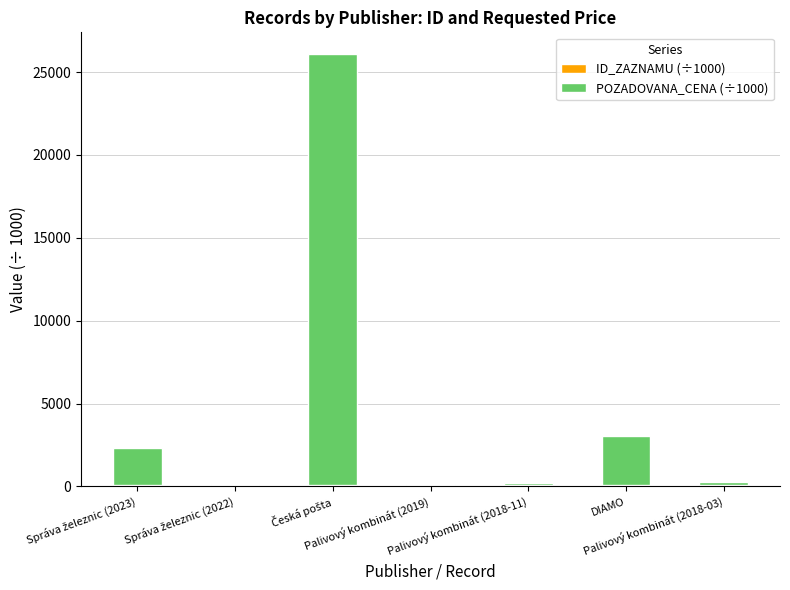

What is the label of the 6th bar from the right?

Správa železnic (2022)